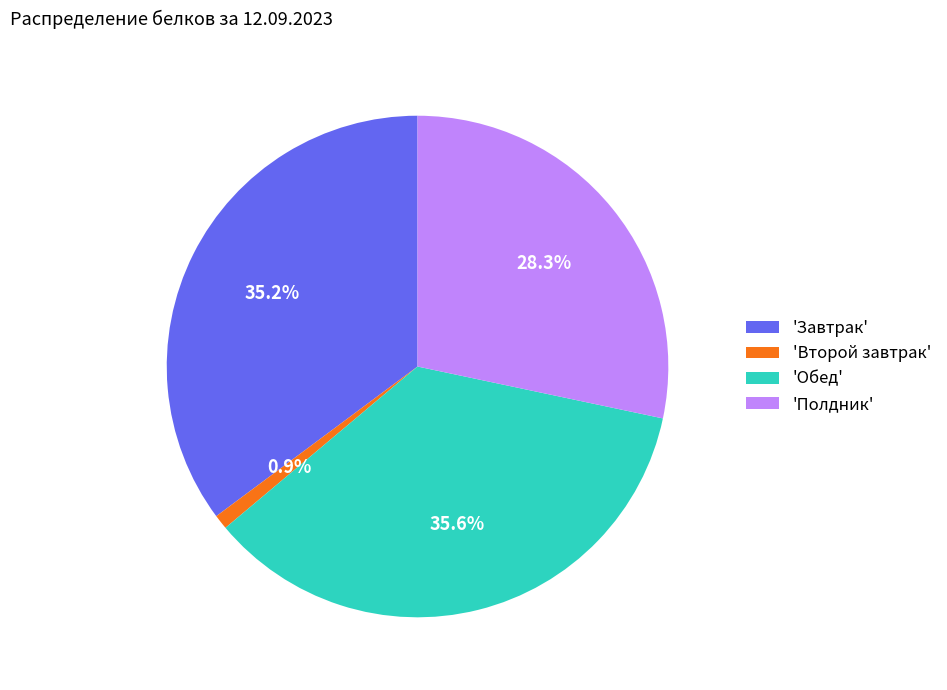

Is there any slice that represents more than half of the pie?

No